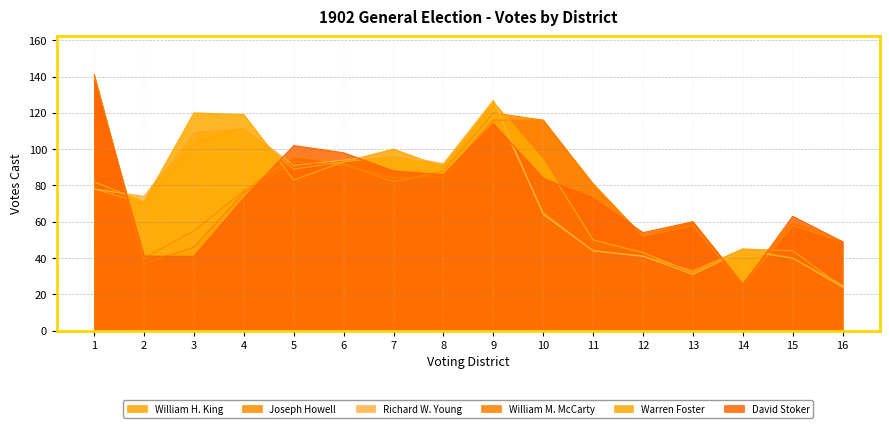

At which category does the chart reach its peak across all series?

1